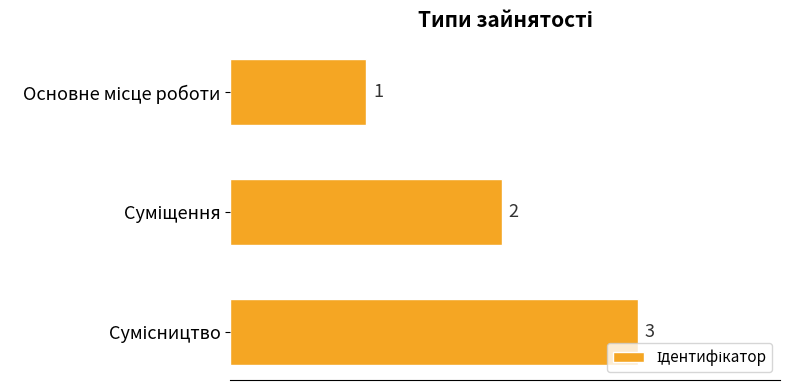

How many values are between 1 and 3?

3